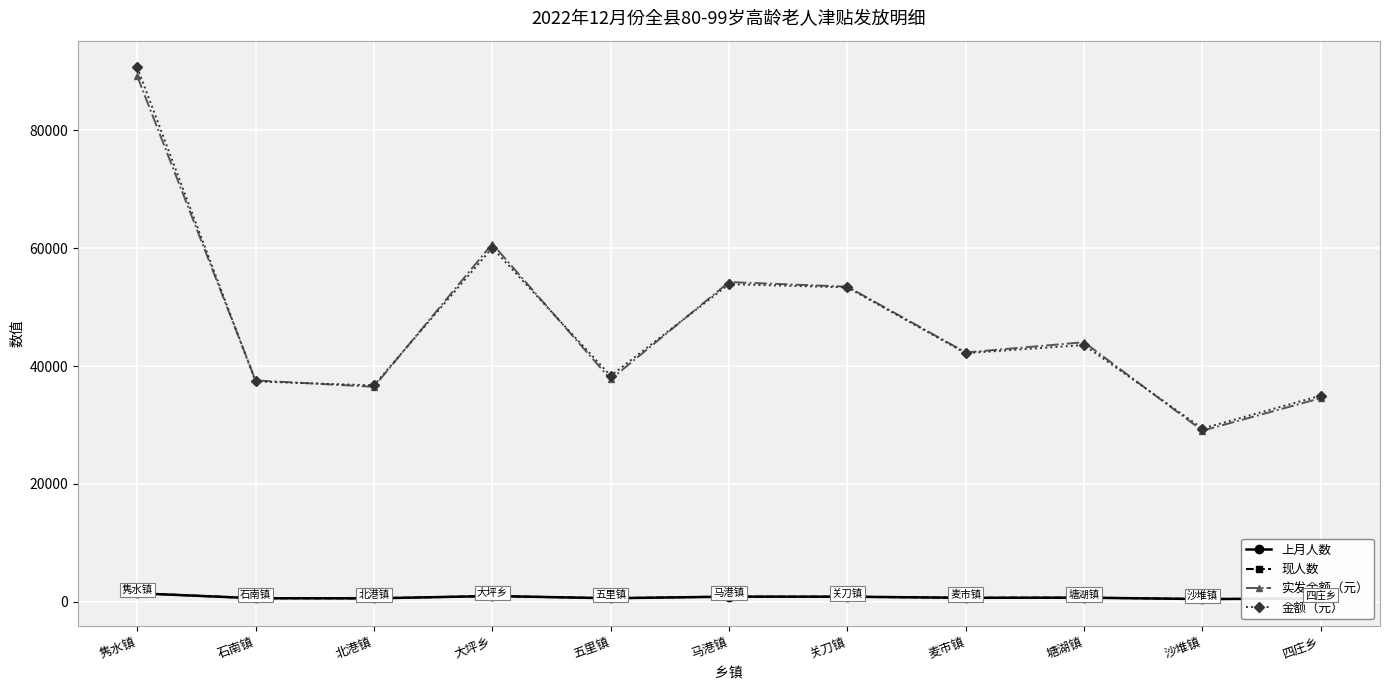

The 实发金额（元） series shows 54240 at 马港镇. True or false?

True